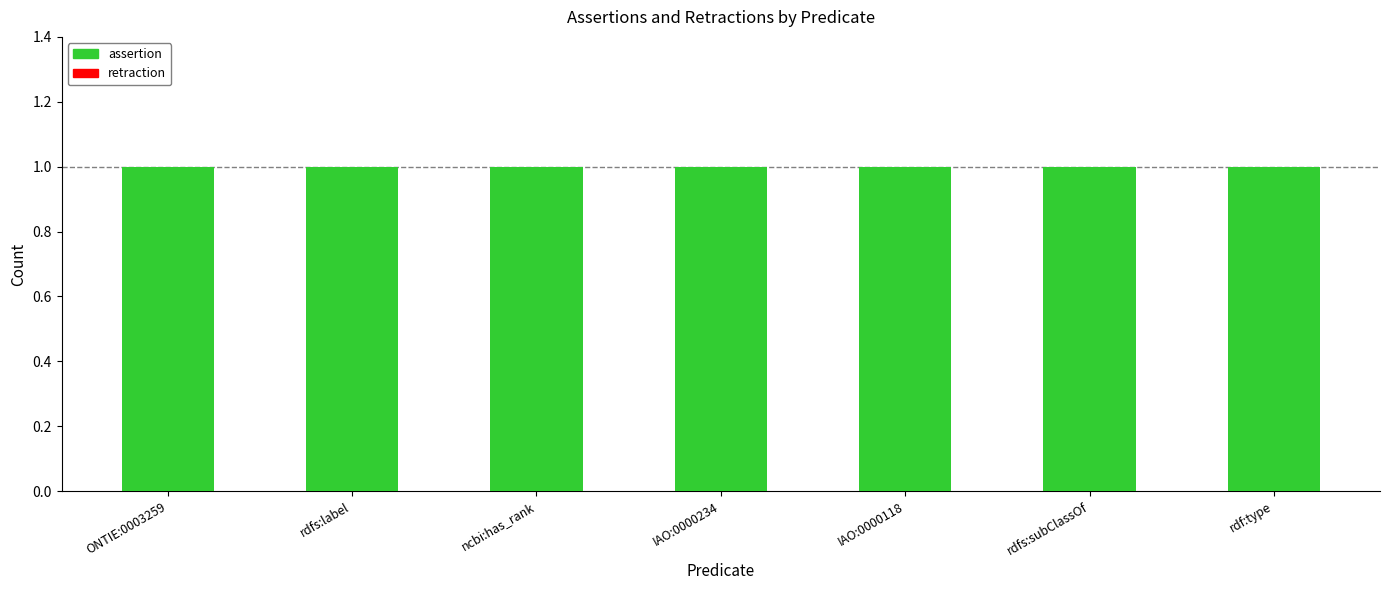

At which label does assertion reach its minimum?

ONTIE:0003259